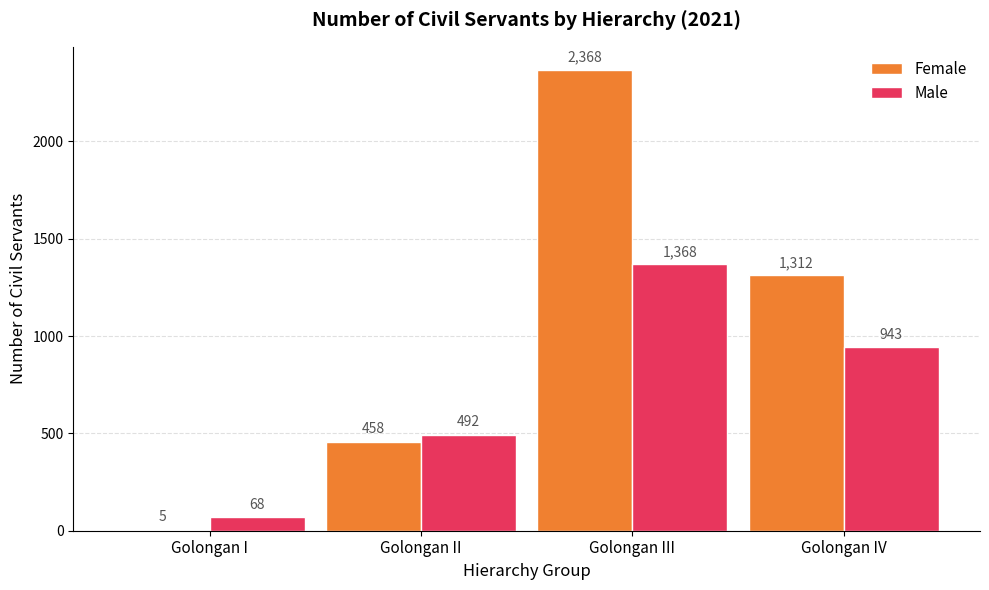

What are all the series names shown in the legend?

Female, Male